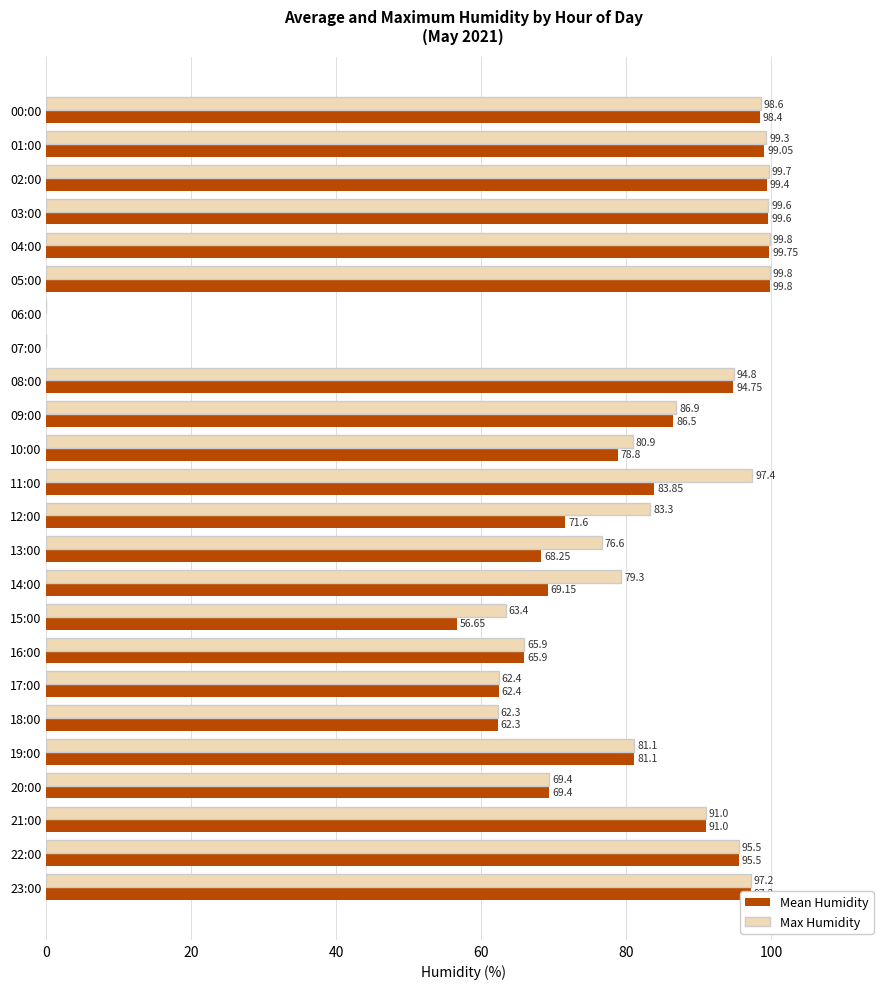

Which series changed the most between 12:00 and 23:00?

Mean Humidity